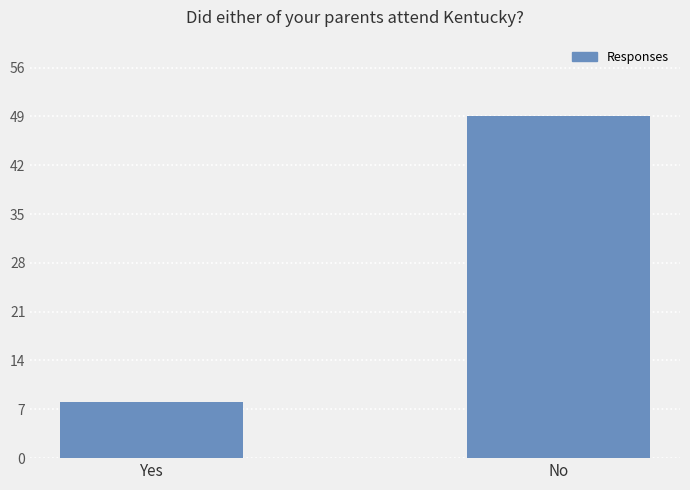

The value at No is 49. True or false?

True